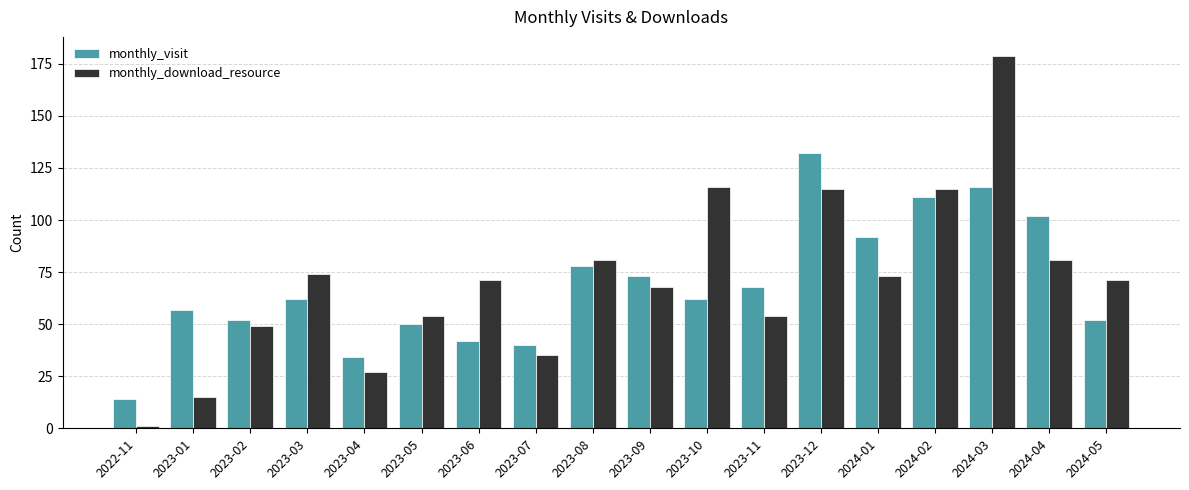

What value does the monthly_visit series have at 2023-08?

78